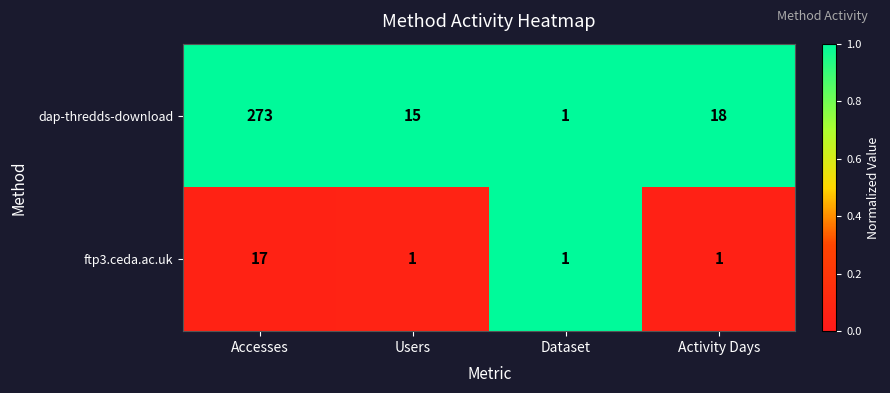

Between Accesses and Dataset, which series saw the biggest shift?

dap-thredds-download